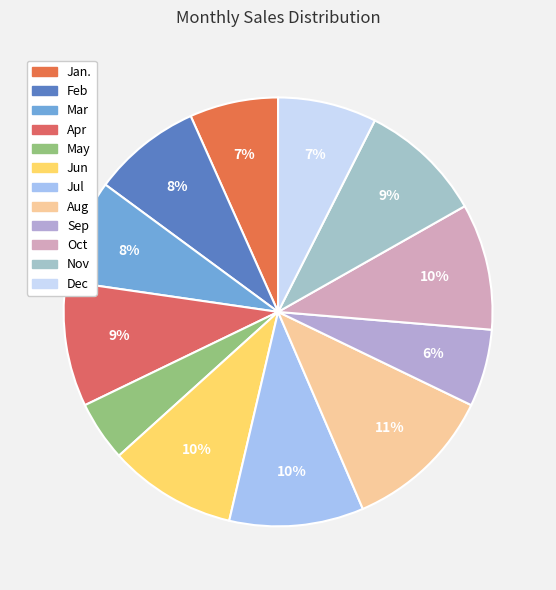

Rank the categories by value from highest to lowest.

Aug, Jul, Jun, Oct, Apr, Nov, Feb, Mar, Dec, Jan., Sep, May